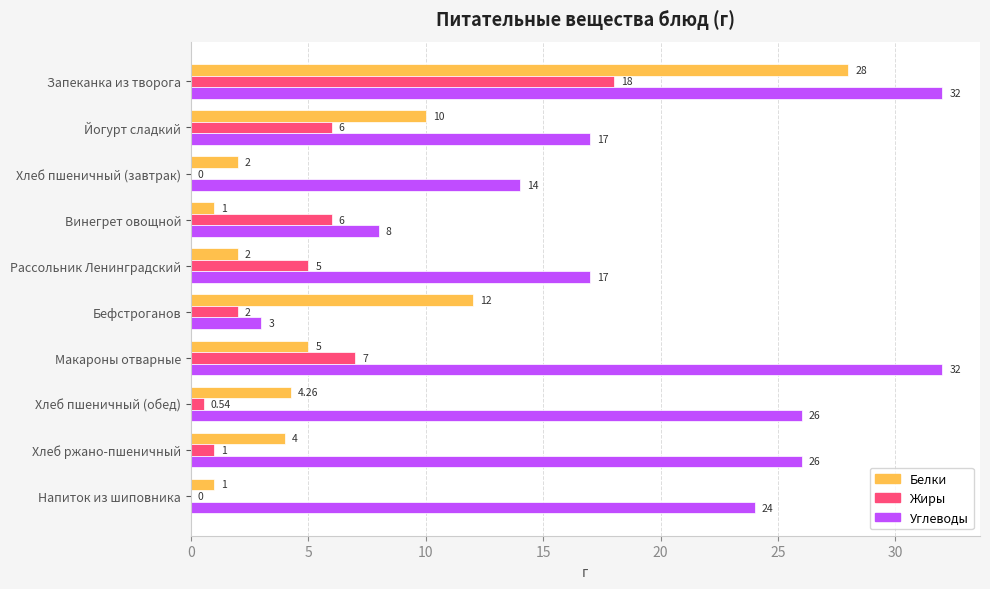

Between Йогурт сладкий and Напиток из шиповника, which series saw the biggest shift?

Белки